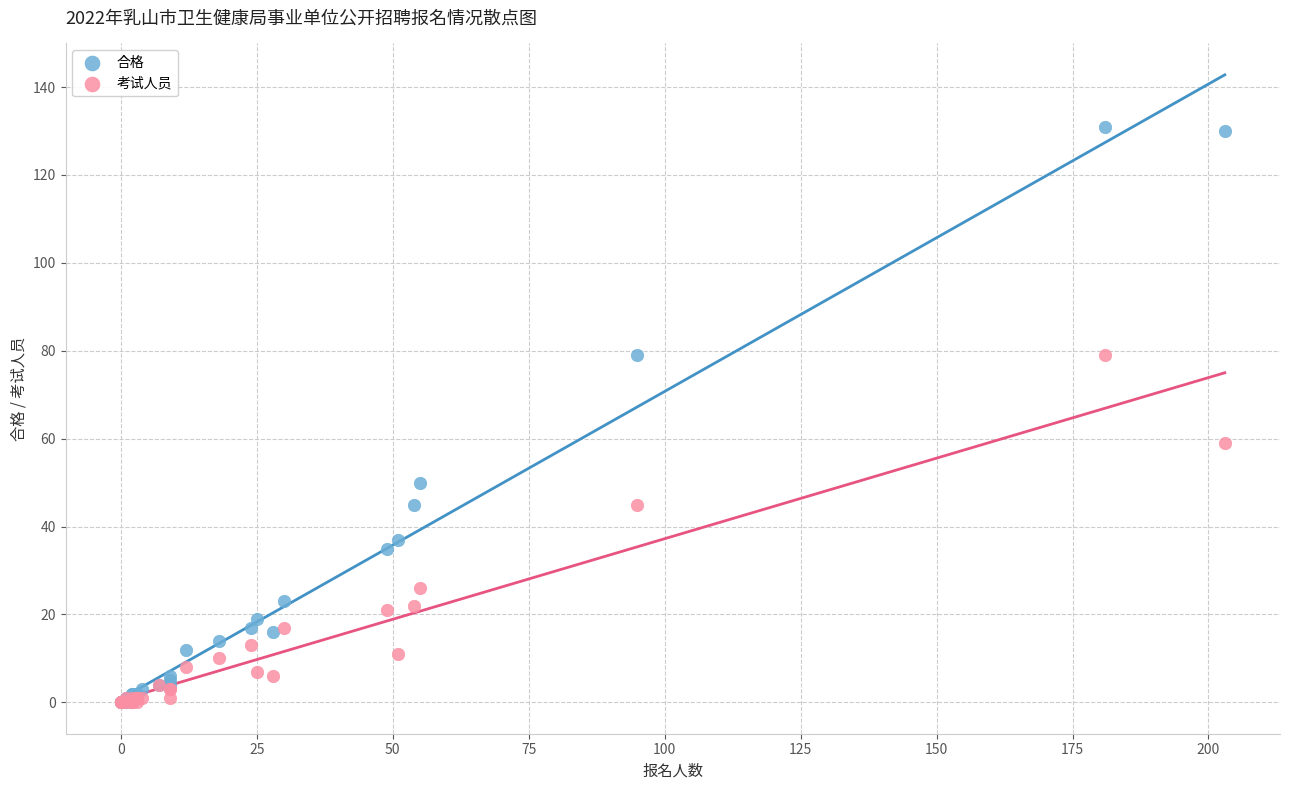

Which series contains the highest Y value?

合格